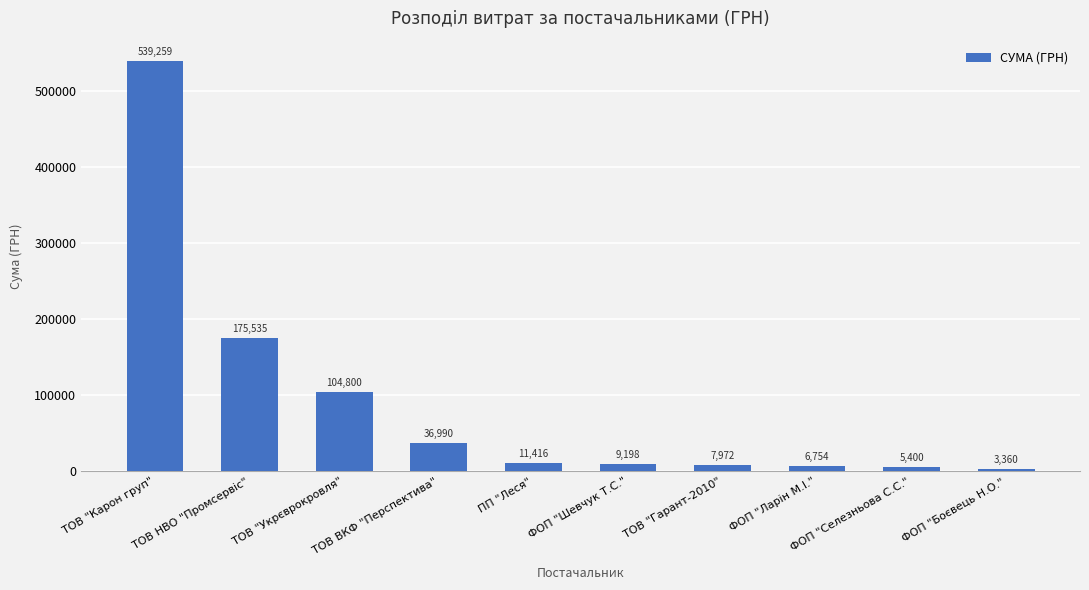

List the labels in order of value, smallest first.

ФОП "Боєвець Н.О.", ФОП "Селезньова С.С.", ФОП "Ларін М.І.", ТОВ "Гарант-2010", ФОП "Шевчук Т.С.", ПП "Леся", ТОВ ВКФ "Перспектива", ТОВ "Укрєврокровля", ТОВ НВО "Промсервіс", ТОВ "Карон груп"